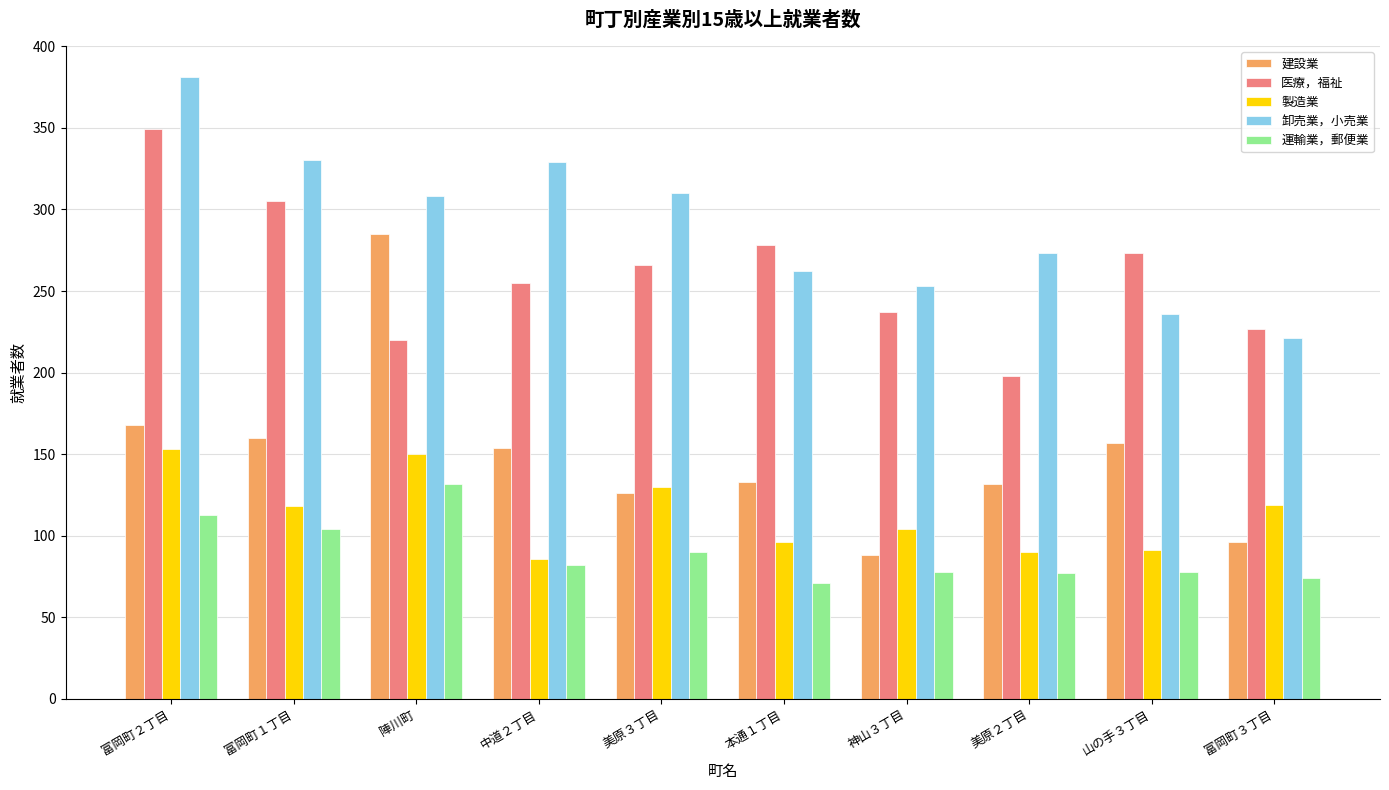

Which series has the largest total across all categories?

卸売業，小売業